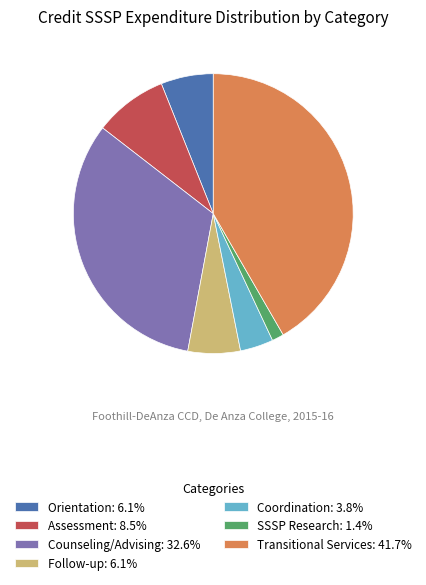

Is the sum of Follow-up: 6.1% and Transitional Services: 41.7% greater than half?

No